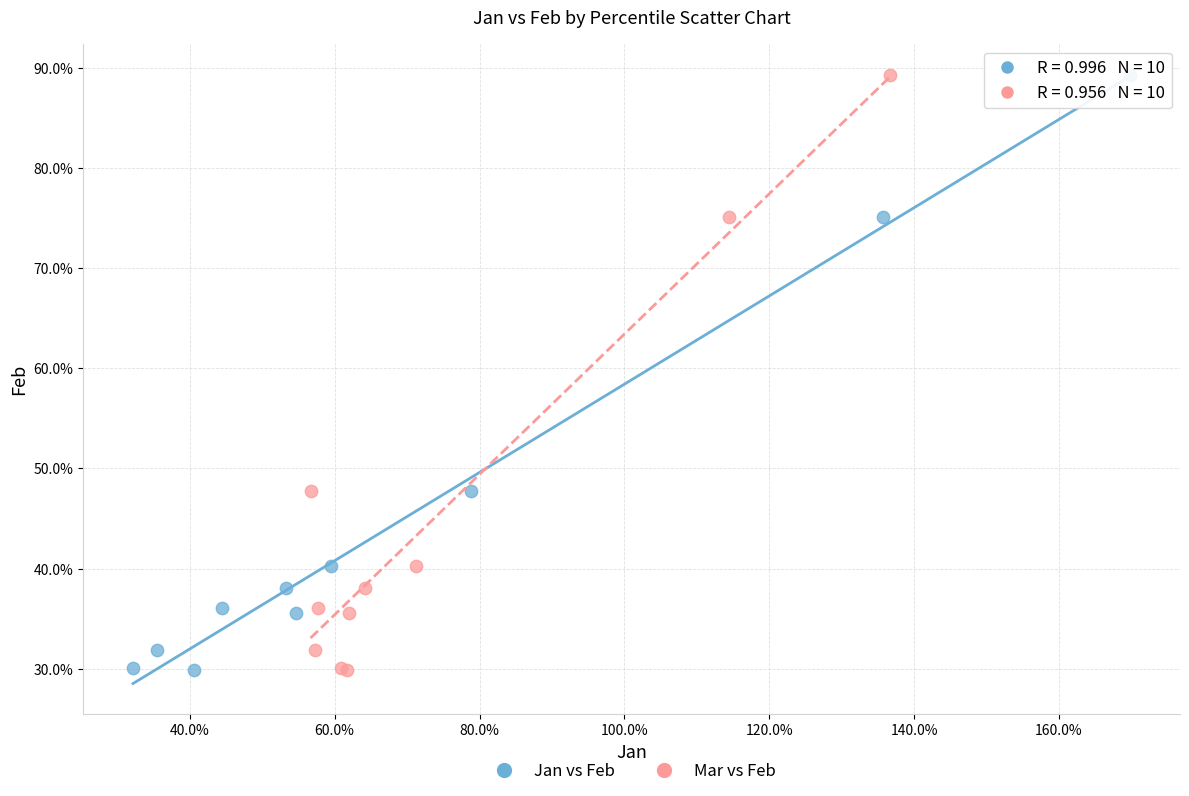

What are all the series names shown in the legend?

Jan vs Feb, Mar vs Feb